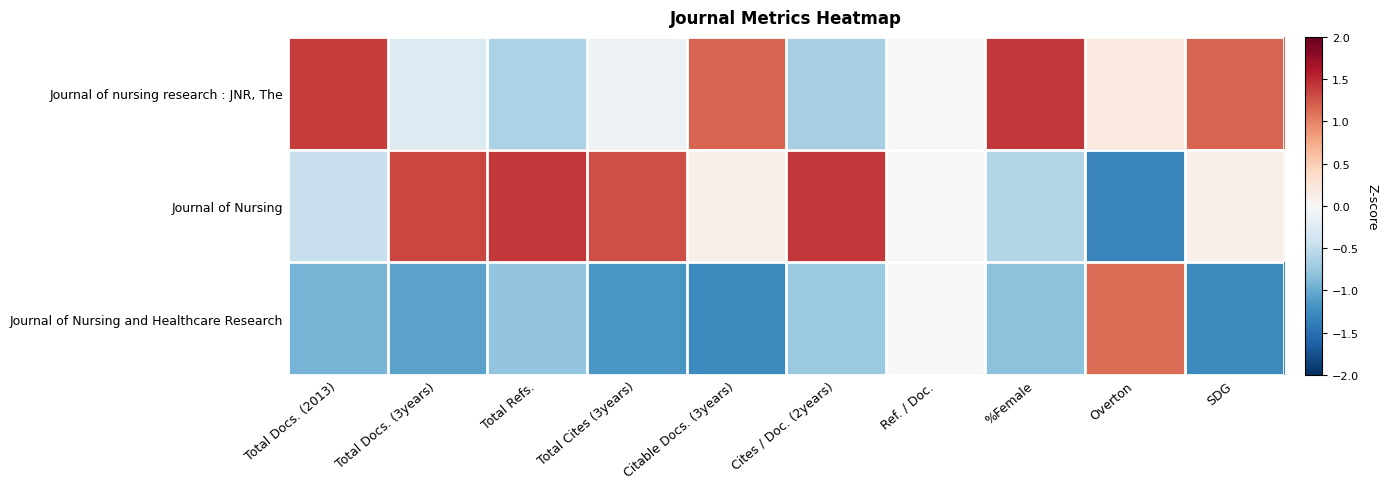

What is the smallest value displayed?

-1.3